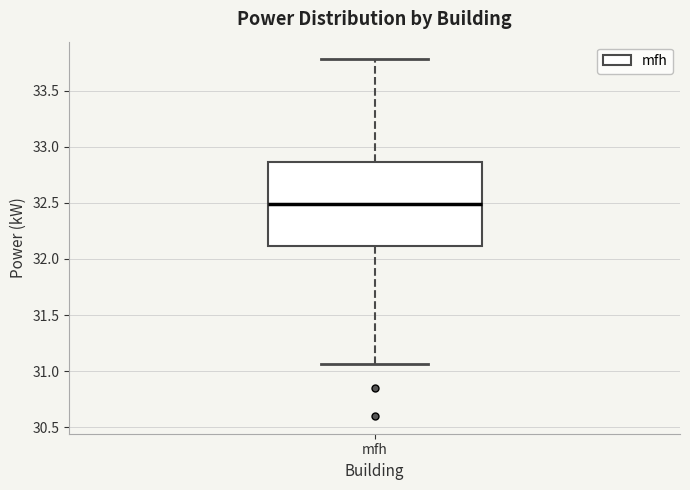

Read this box plot against the y-axis: the position of the median line, the range covered by the box, and the ends of both whiskers. The values are not printed on the chart, so give them approximately, as read against the axis.

median 32.50, box 32.10 to 32.85, whiskers 31.05 to 33.80